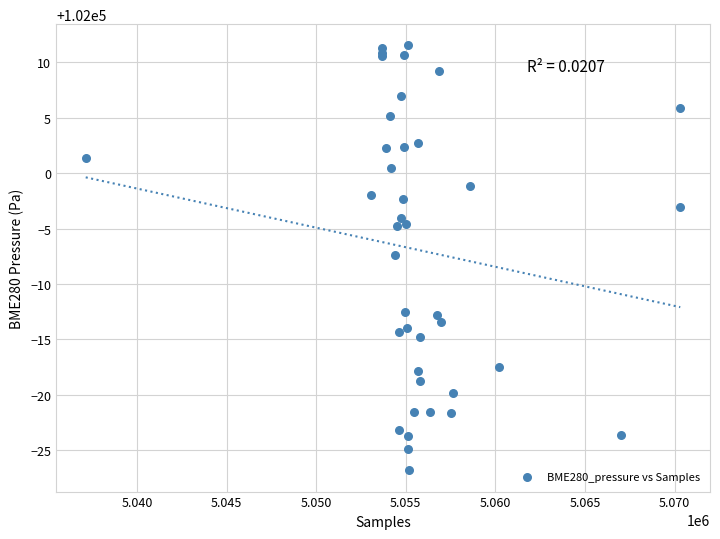

What Y value in the scatter plot is closest to 101992?

101992.7